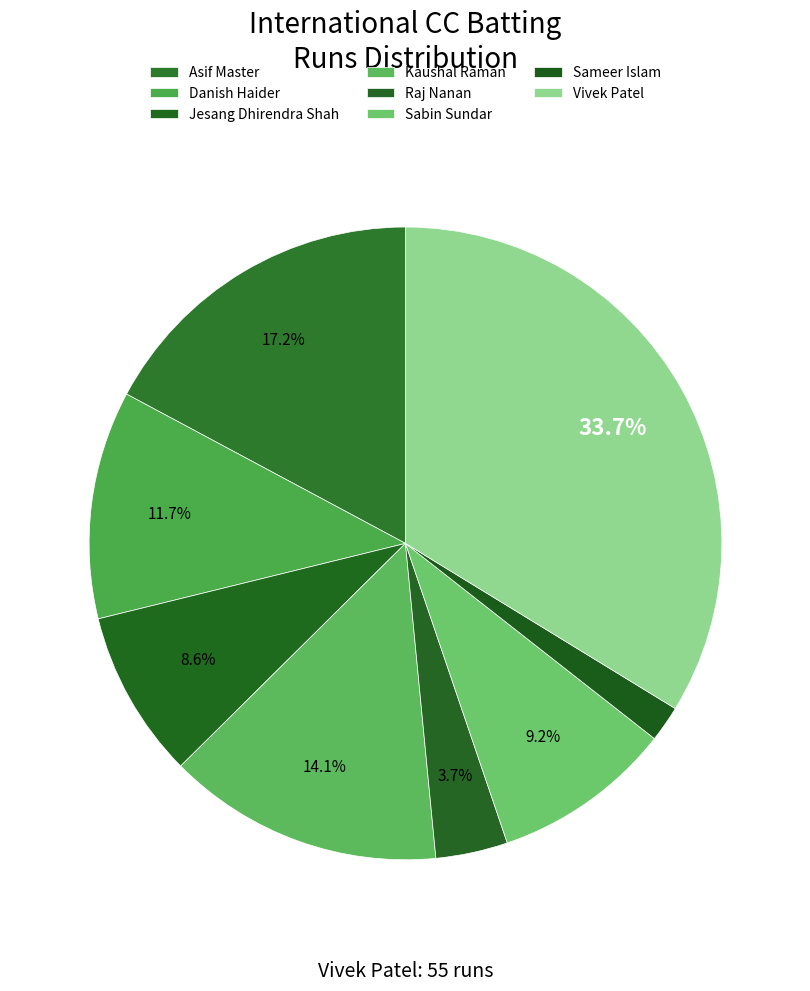

To the nearest percent, what portion does Vivek Patel represent?

34%